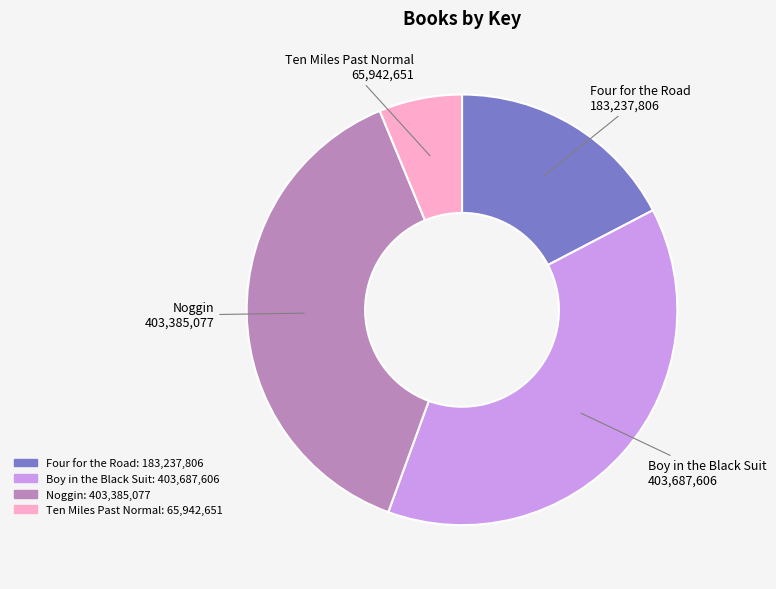

Does Four for the Road represent more than half of the total?

No